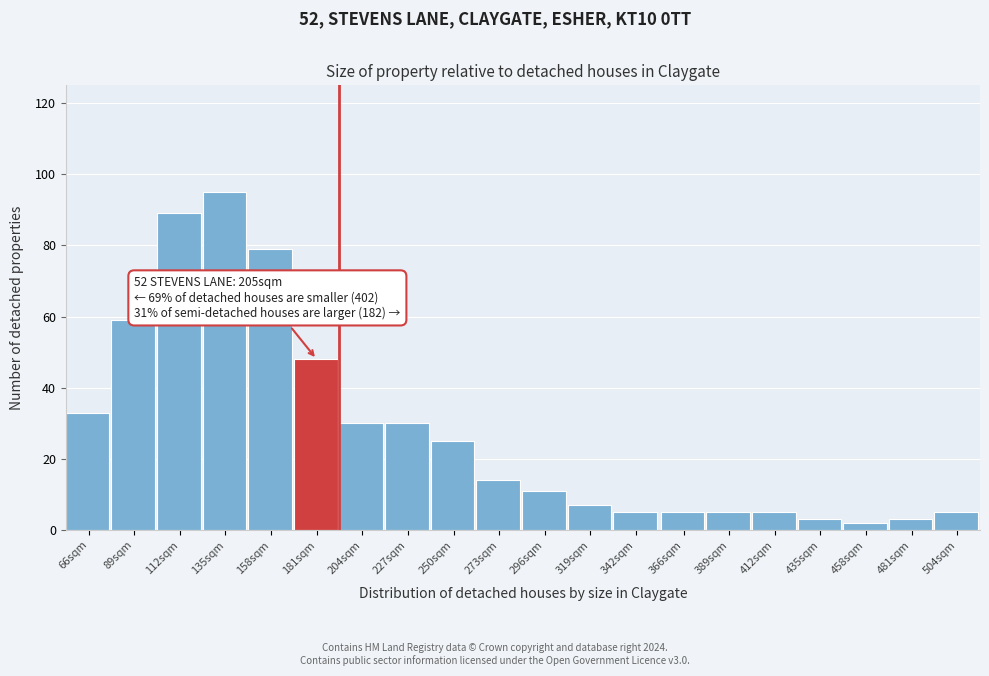

Reading left to right, transcribe all the data shown in this chart.

66sqm=33	89sqm=59	112sqm=89	135sqm=95	158sqm=79	181sqm=48	204sqm=30	227sqm=30	250sqm=25	273sqm=14	296sqm=11	319sqm=7	342sqm=5	366sqm=5	389sqm=5	412sqm=5	435sqm=3	458sqm=2	481sqm=3	504sqm=5